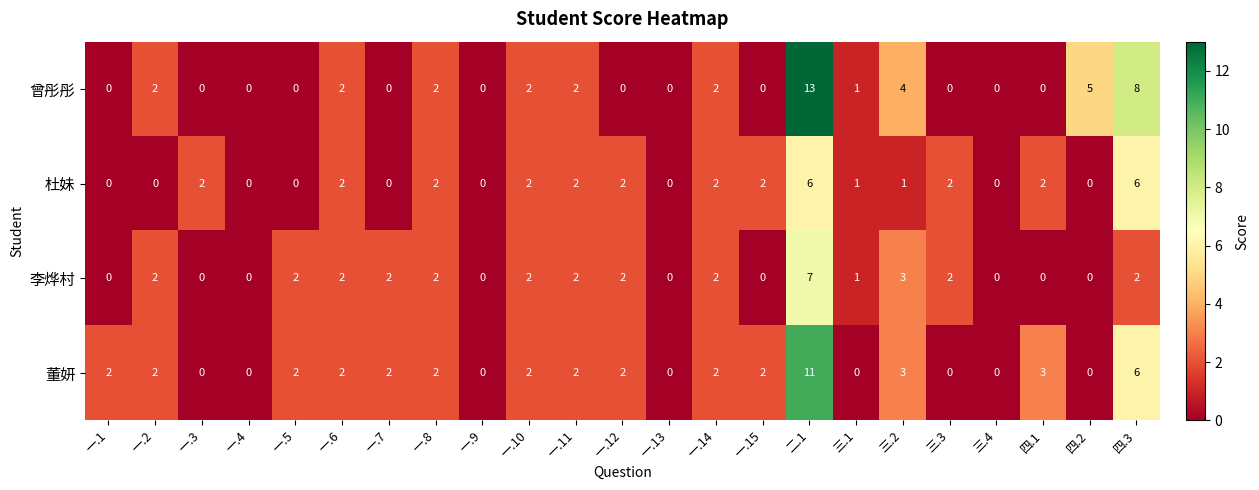

At which category is the sum across all series the highest?

二.1